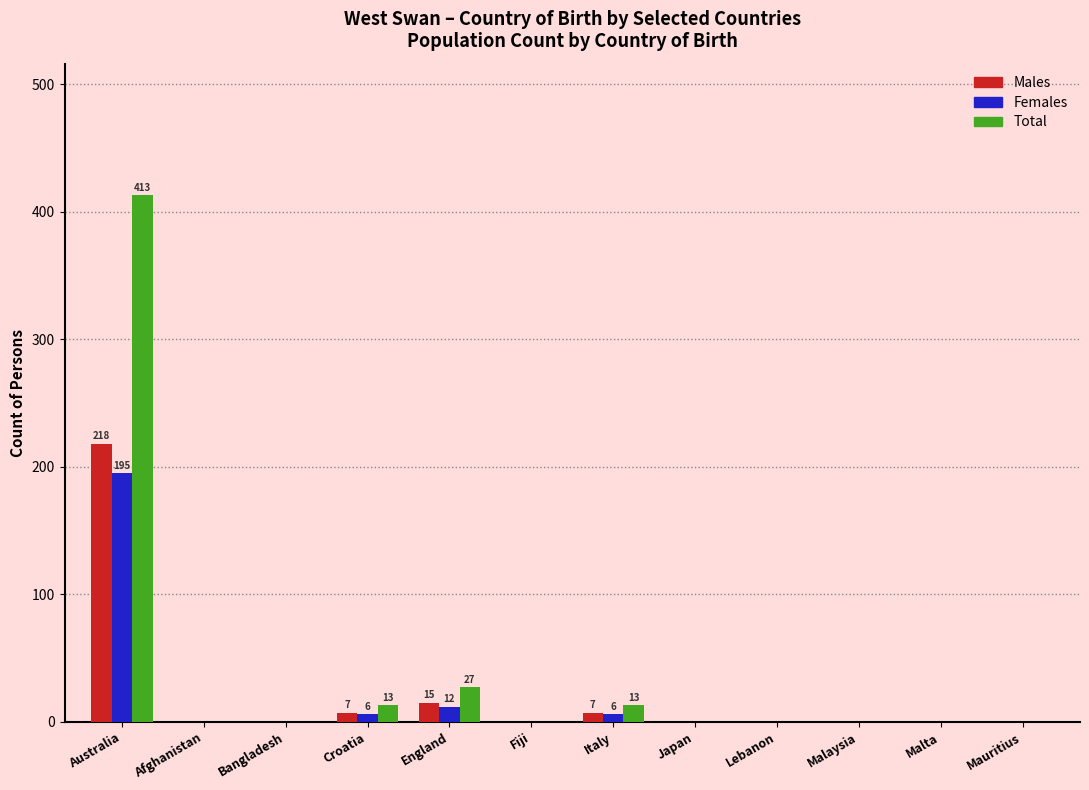

What is the sum of the Males values at Australia and Afghanistan?

218